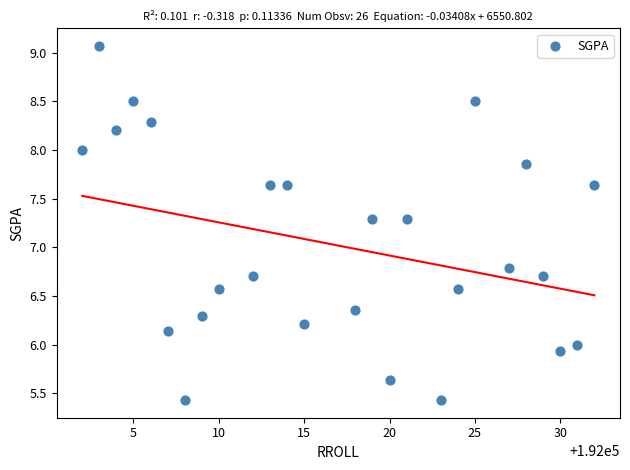

What Y value in the scatter plot is closest to 7?

6.8